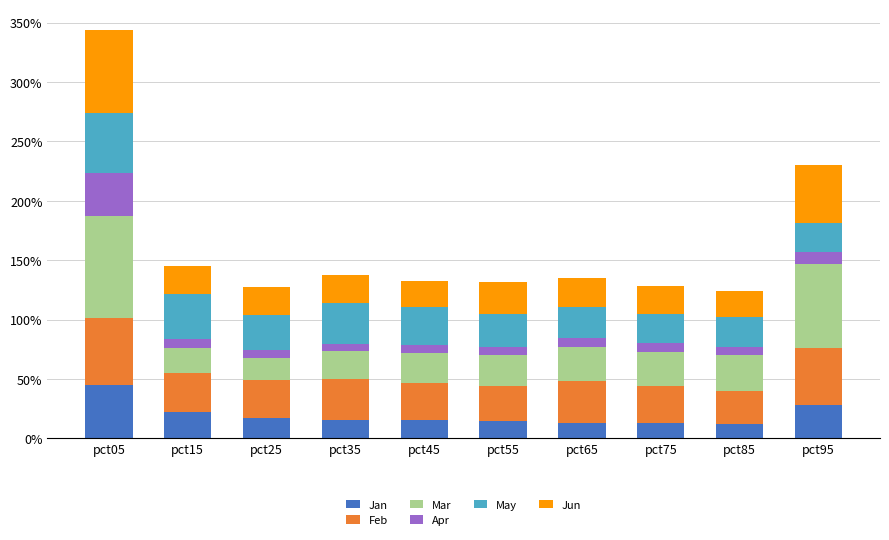

What is the difference between the Jun values at pct35 and pct05?

0.5